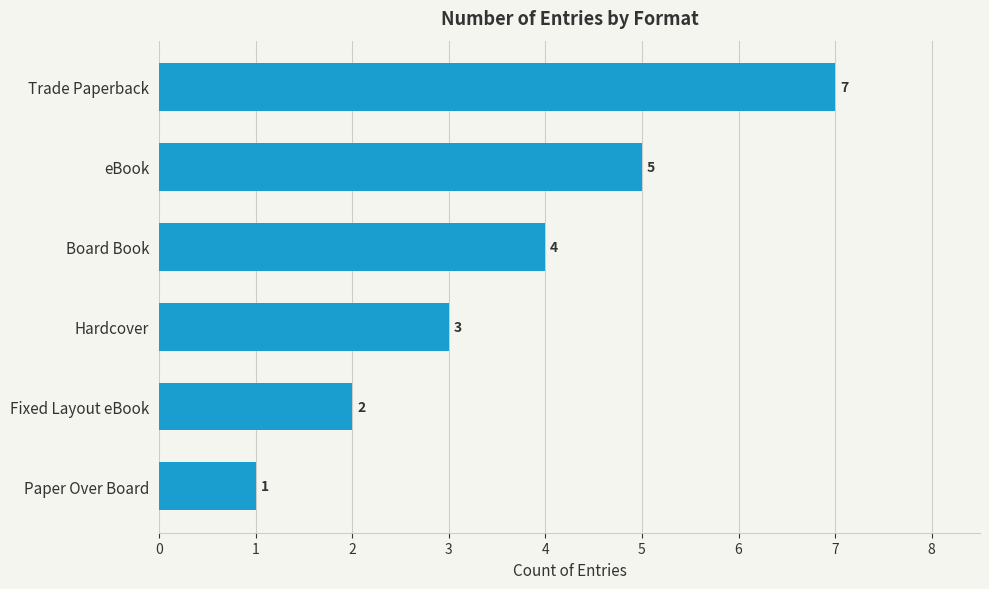

How many data points are less than 4?

3